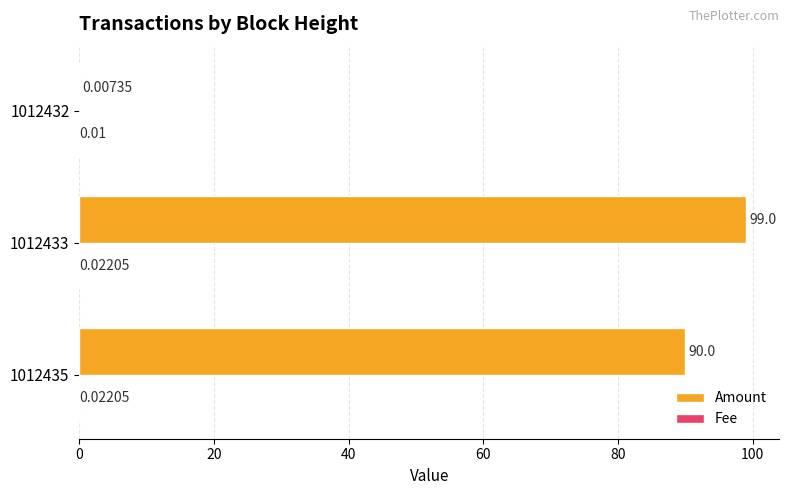

Between 1012435 and 1012432, which series saw the biggest shift?

Amount